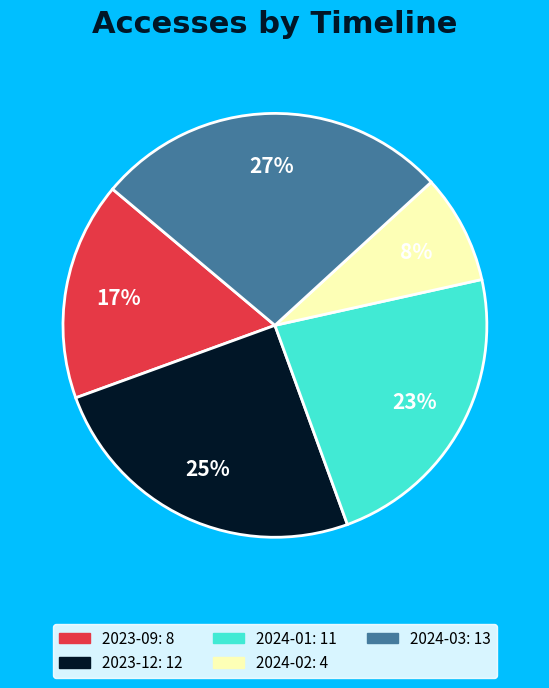

To the nearest percent, what is the average slice percentage?

20%